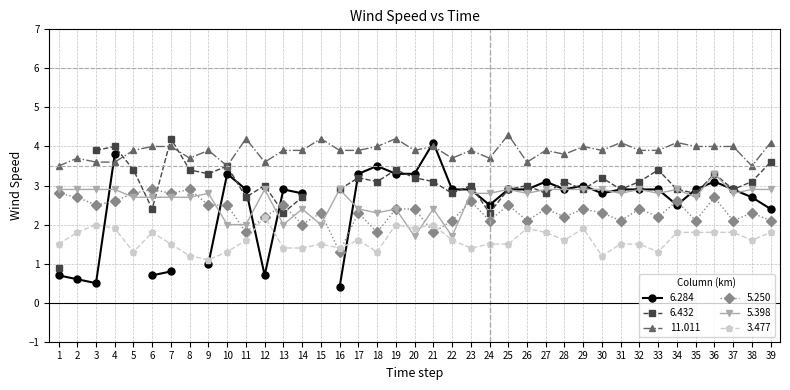

The value of 5.398 at 38 is 1.8. True or false?

False